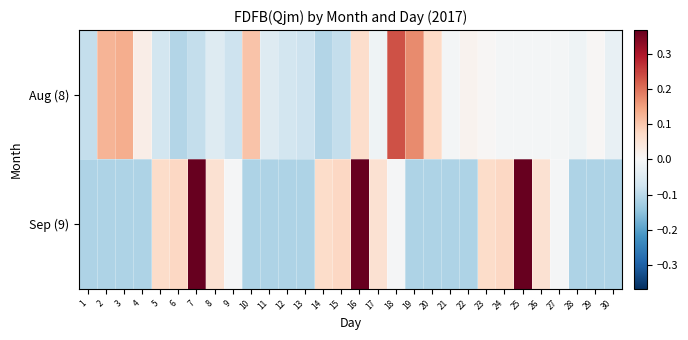

Between 1 and 23, which is larger?

23